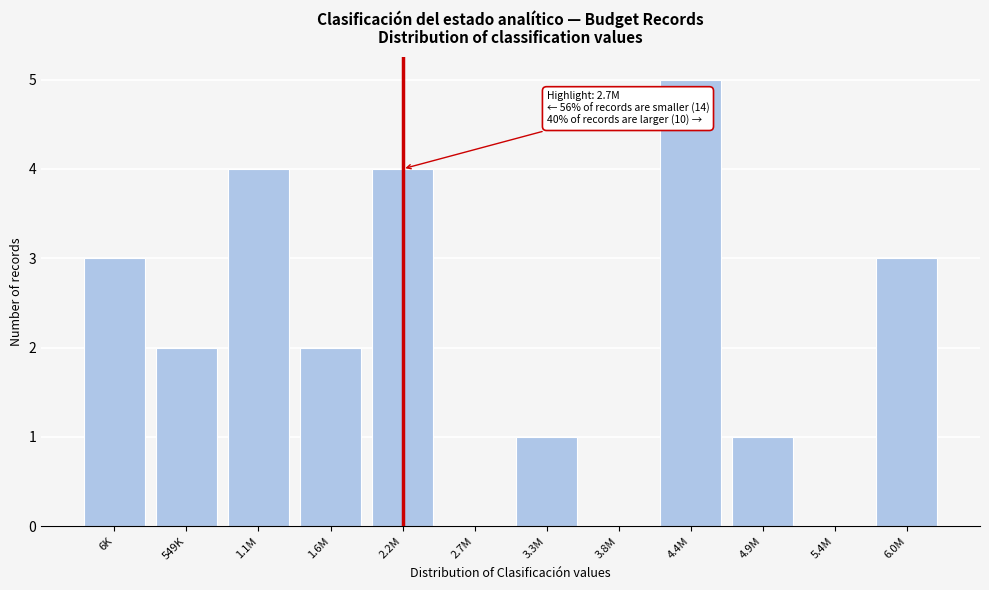

Reading left to right, extract all data points from this chart.

6K=3	549K=2	1.1M=4	1.6M=2	2.2M=4	2.7M=0	3.3M=1	3.8M=0	4.4M=5	4.9M=1	5.4M=0	6.0M=3